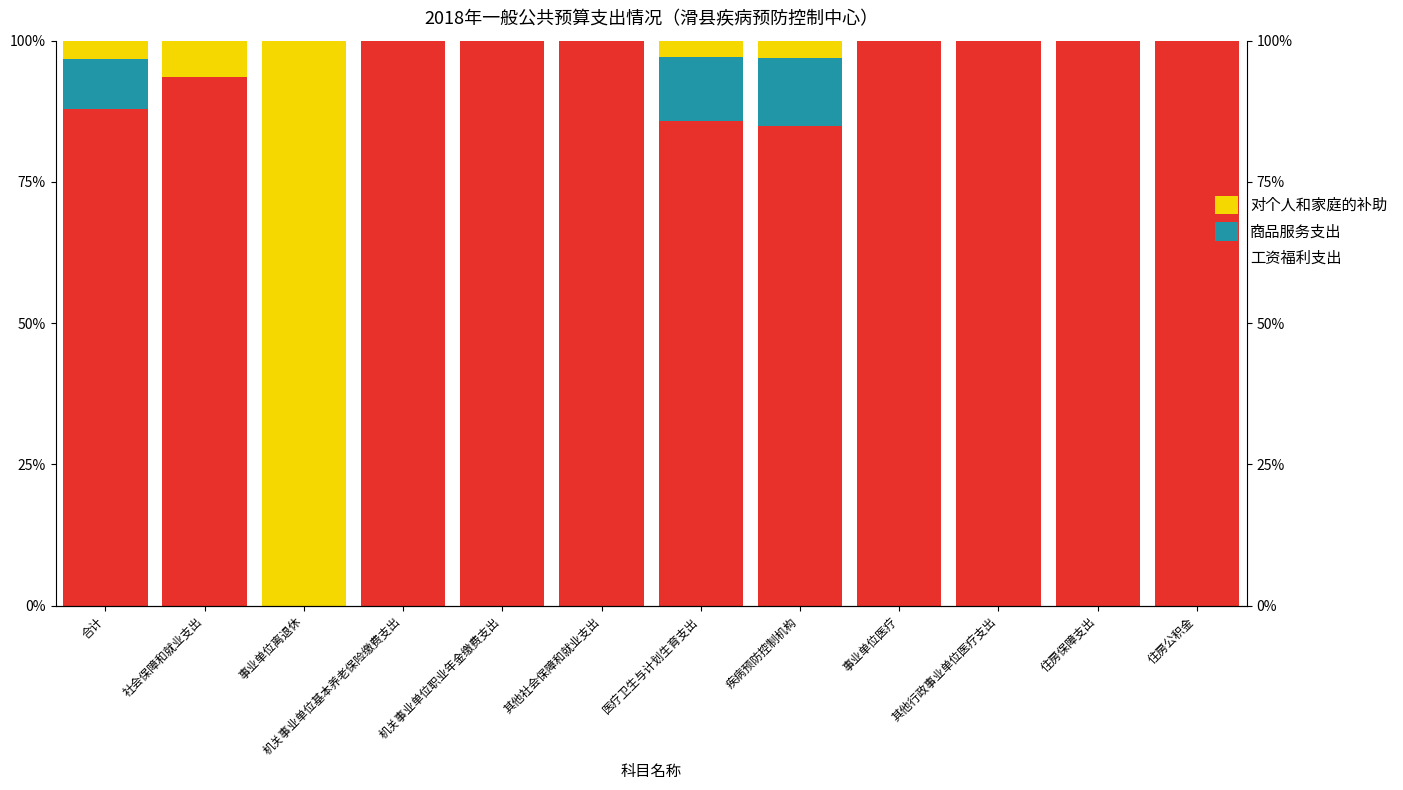

At which category does the chart reach its minimum across all series?

事业单位离退休